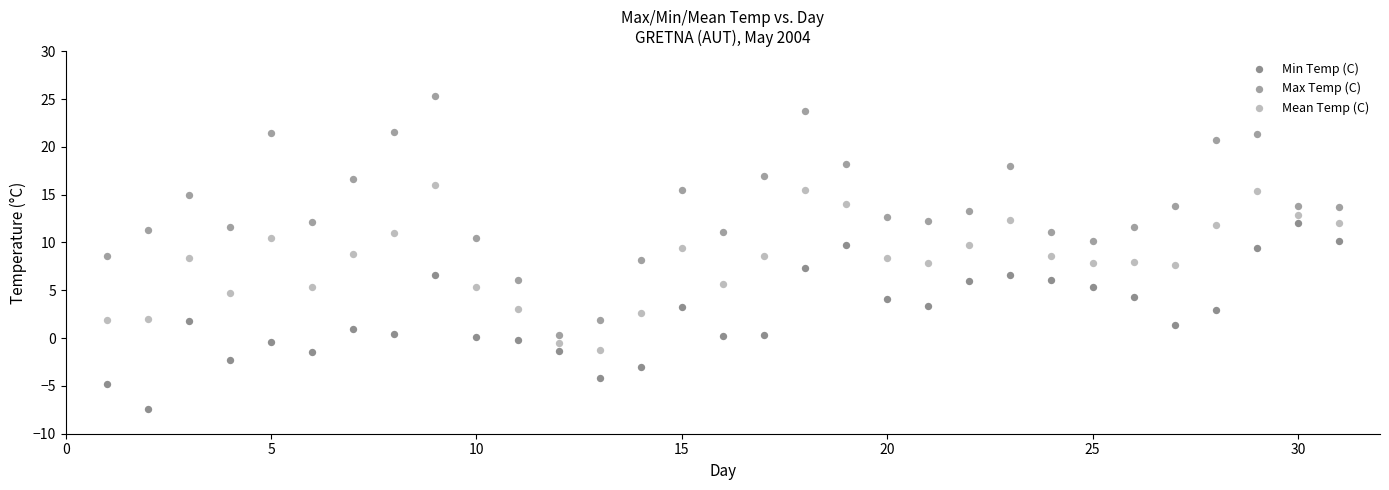

Across all data points, what is the range of Y values (max minus min)?

32.7